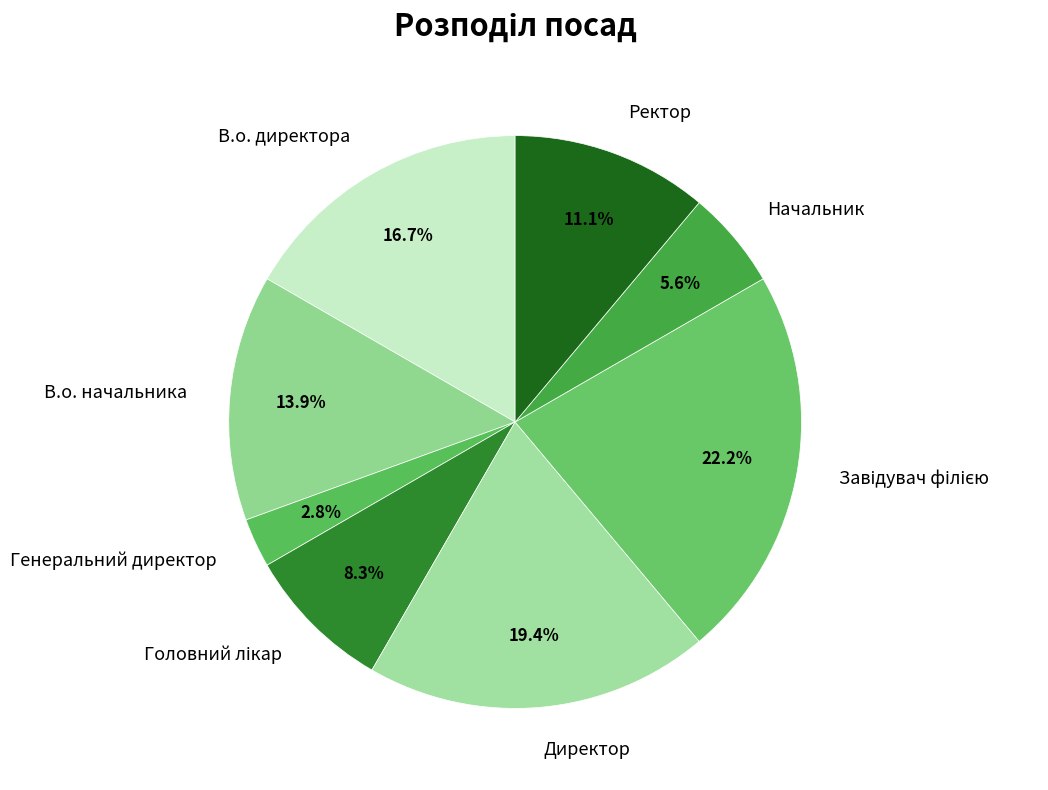

The В.о. начальника slice represents 14% of the pie. True or false?

True